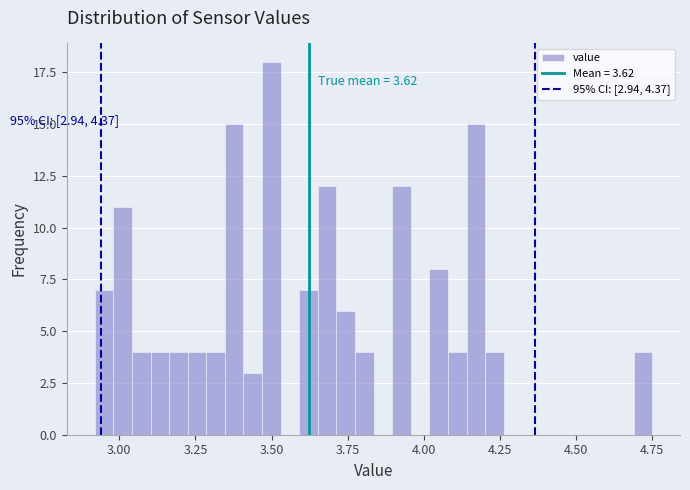

Read against the x-axis, roughly where is the centre of the tallest bar?

3.50